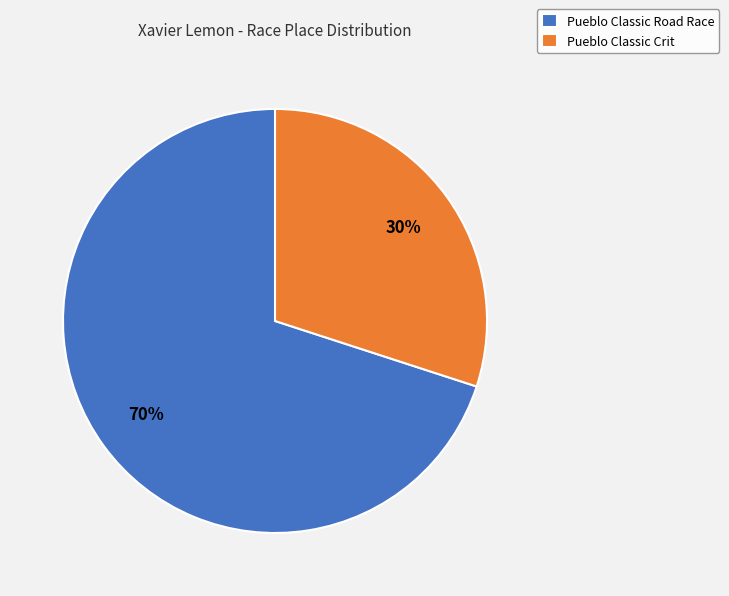

To the nearest percent, what is the difference between the Pueblo Classic Crit and Pueblo Classic Road Race slice percentages?

40%